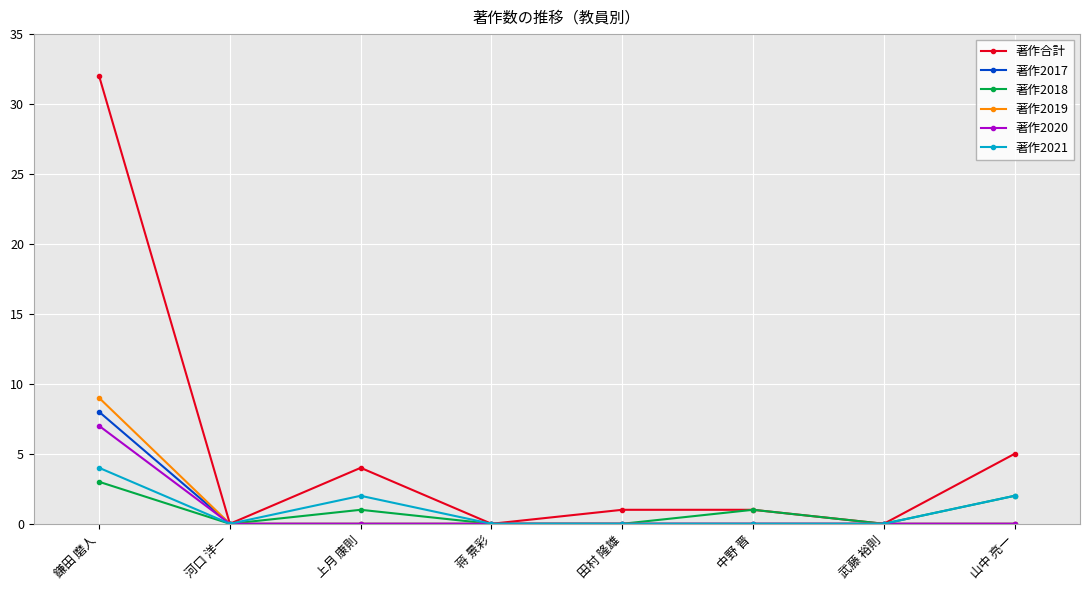

What is the greatest value displayed?

32